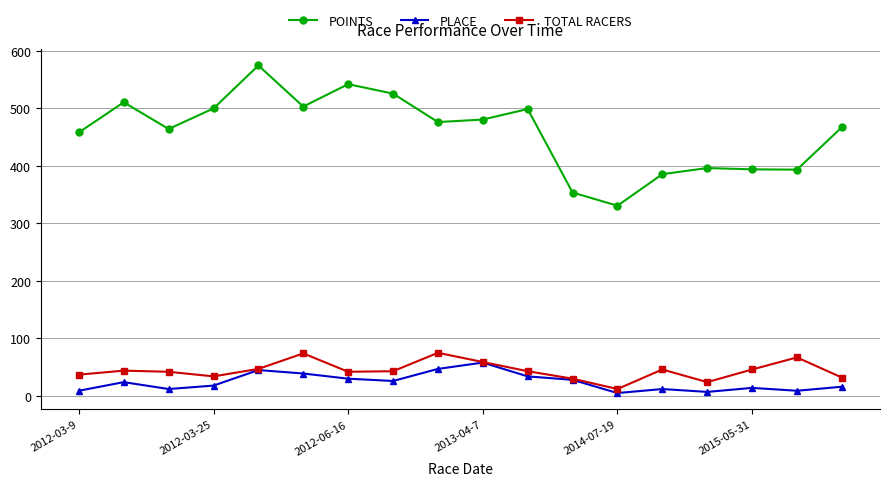

How many lines are shown in the chart?

3